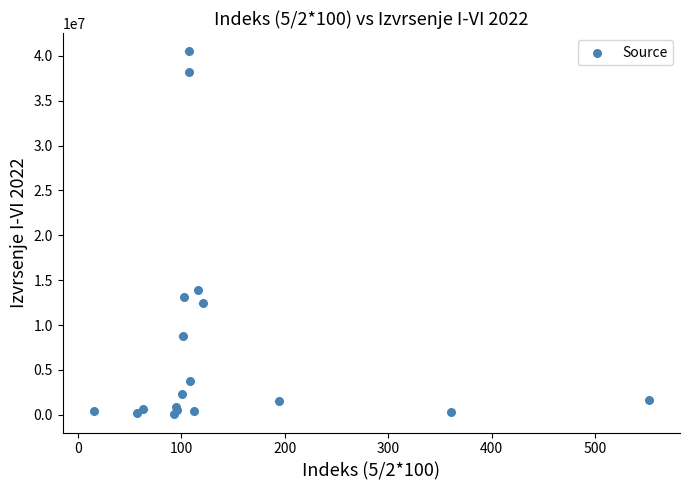

What Y value in the scatter plot is closest to 20286313?

13954052.1